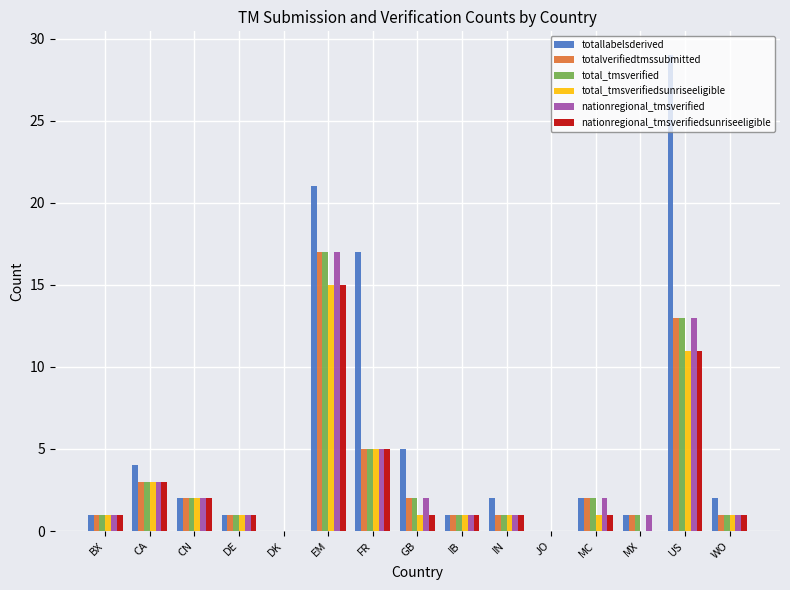

Which series changed the most between EM and WO?

totallabelsderived